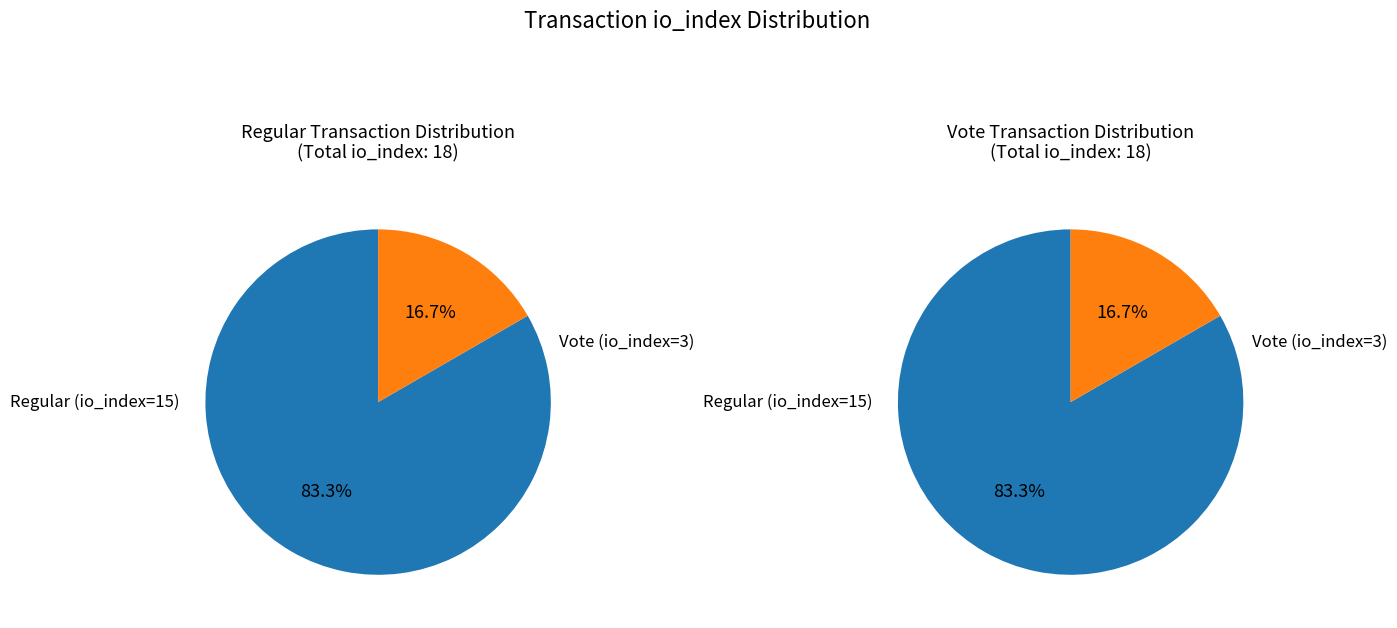

How many segments does this pie chart have?

2